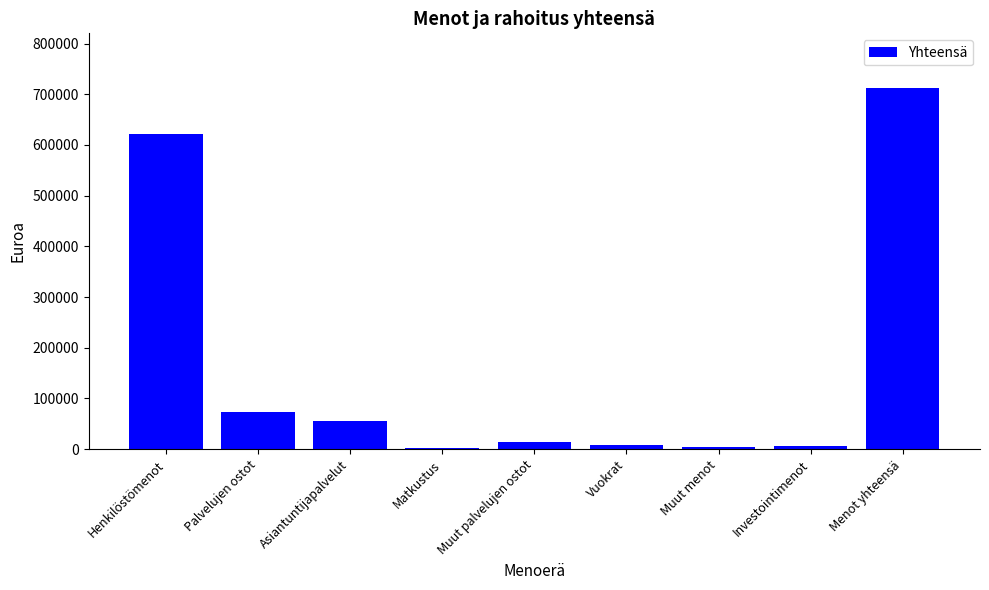

At which label is the value closest to 357826?

Henkilöstömenot